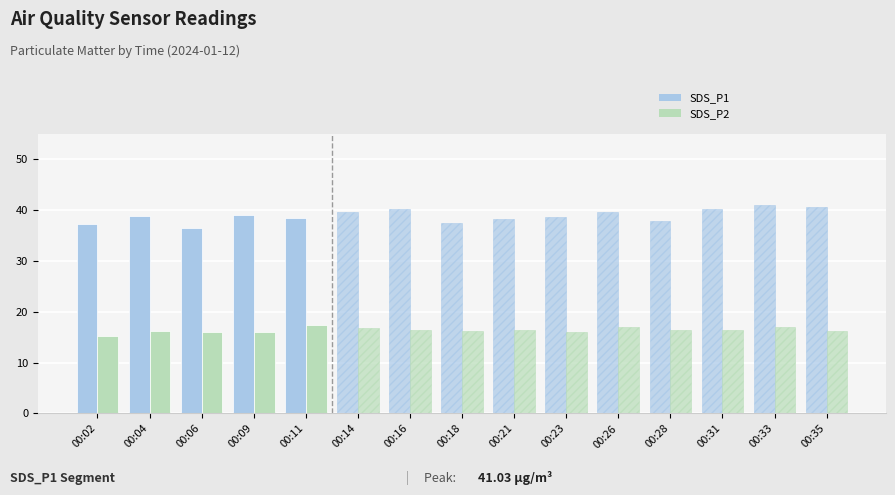

Which series has the largest total across all categories?

SDS_P1